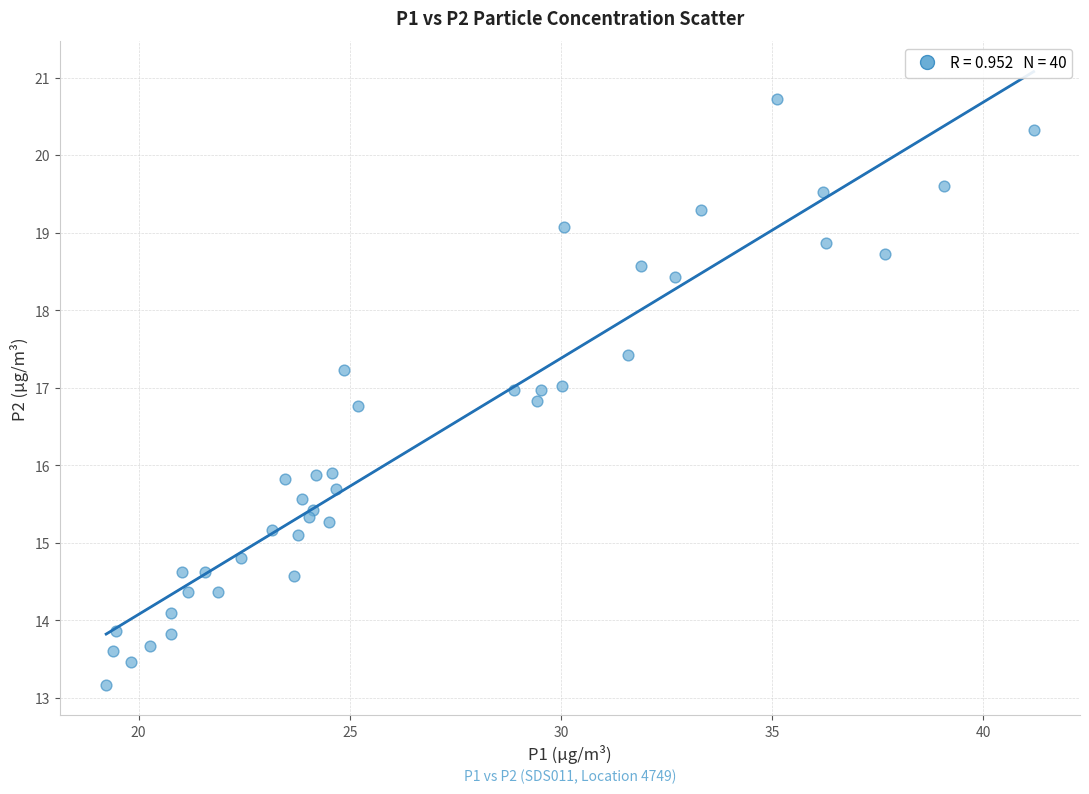

What is the range of X values (max minus min)?

22.0